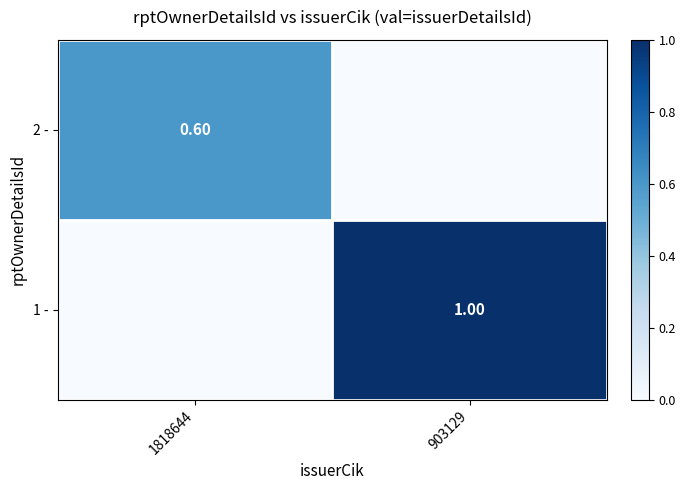

Is the value of 2 - at 1818644 greater than the value of 1 - at 903129?

No